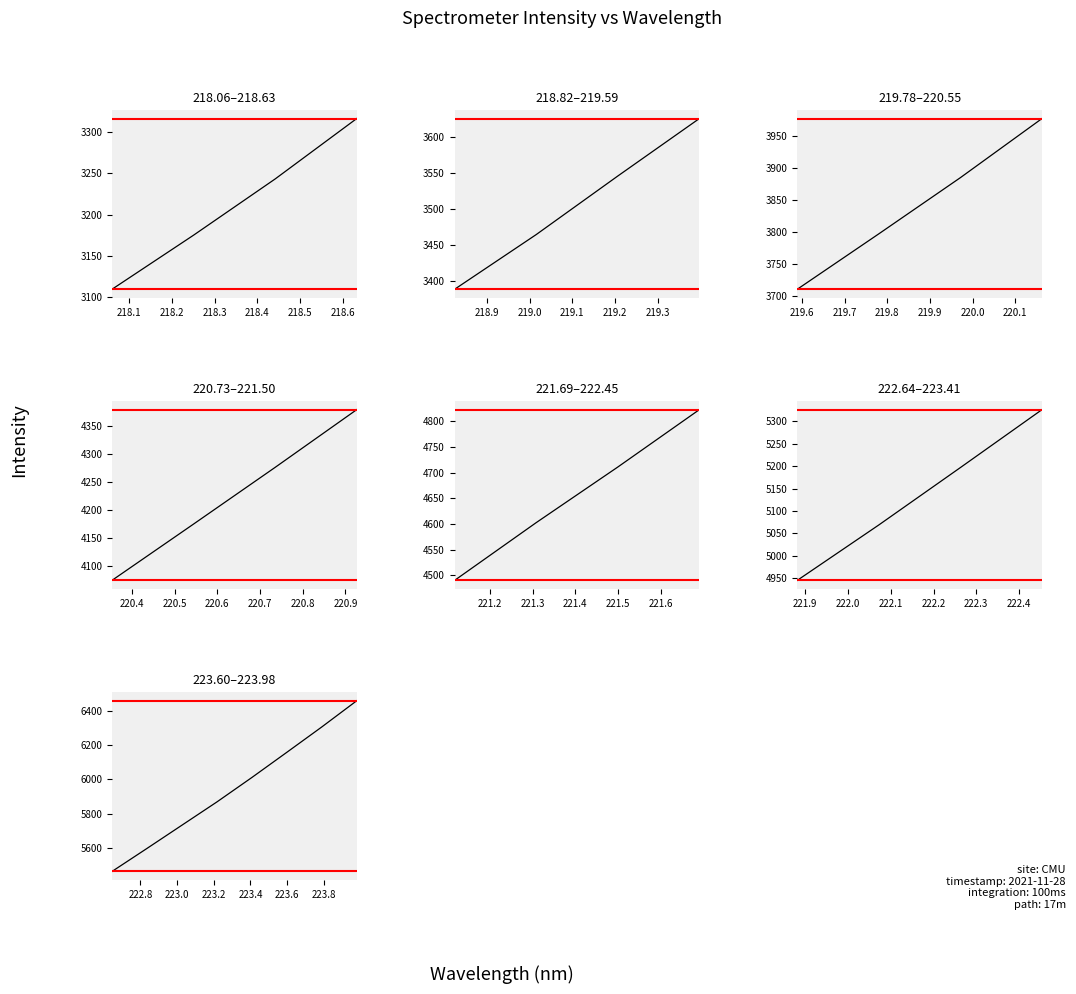

True or false: the data has more than 1 interior local peaks.

False